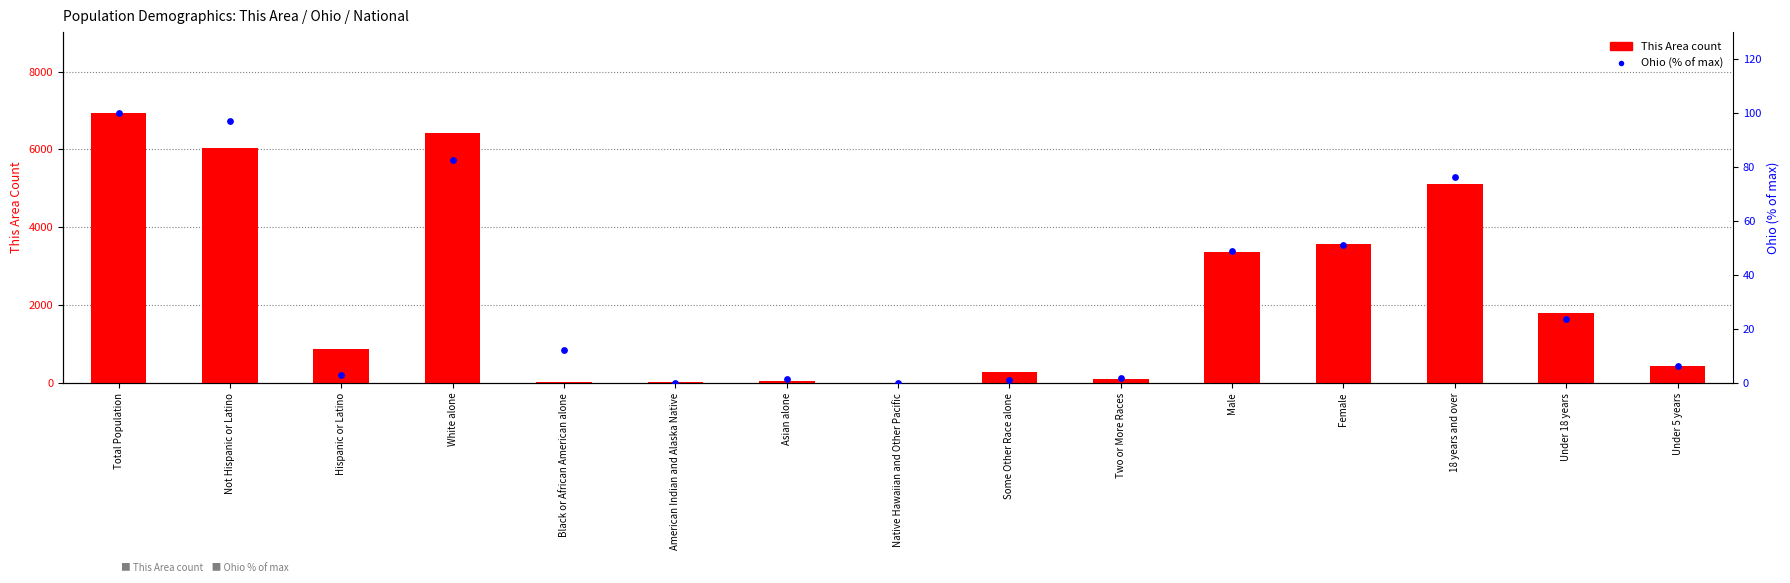

Is the value of This Area at Under 18 years greater than the value of Ohio (% of max) at Female?

Yes